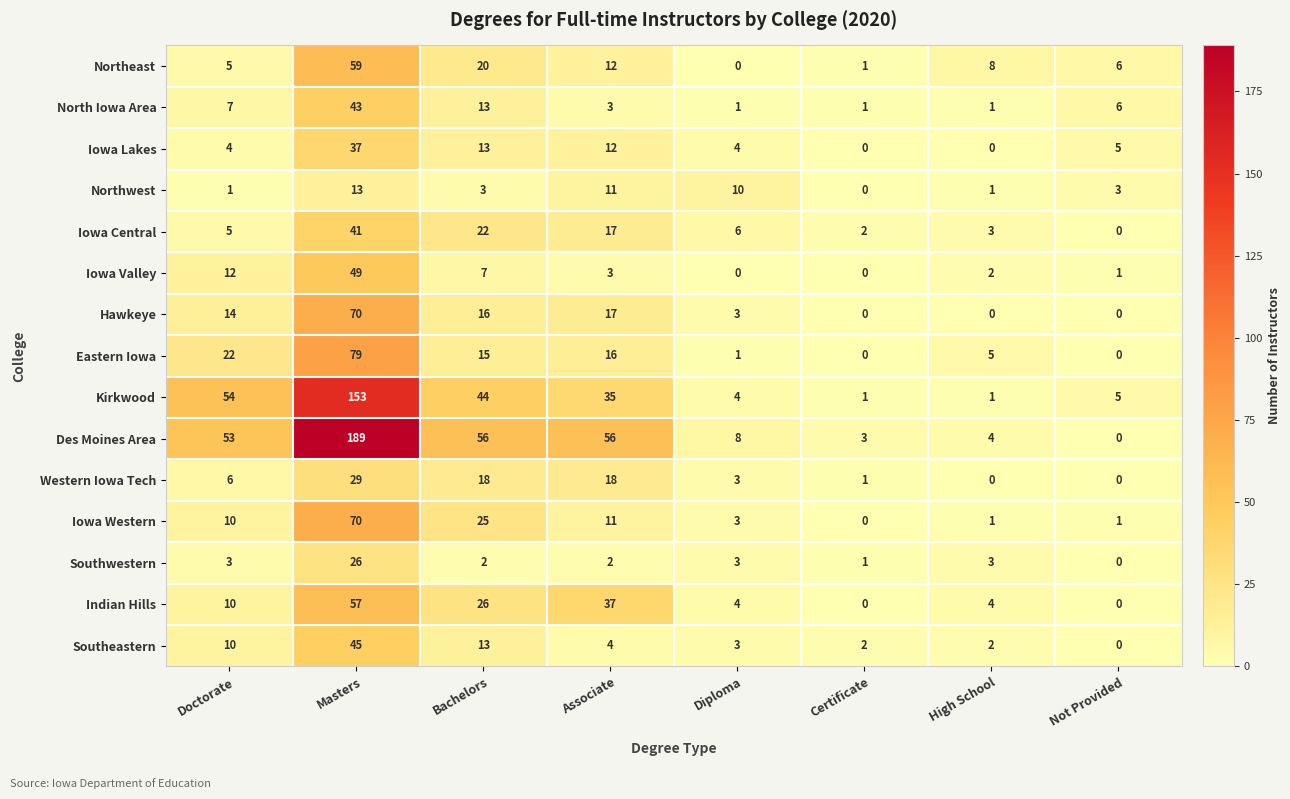

Between Doctorate and Certificate, which series saw the biggest shift?

Kirkwood